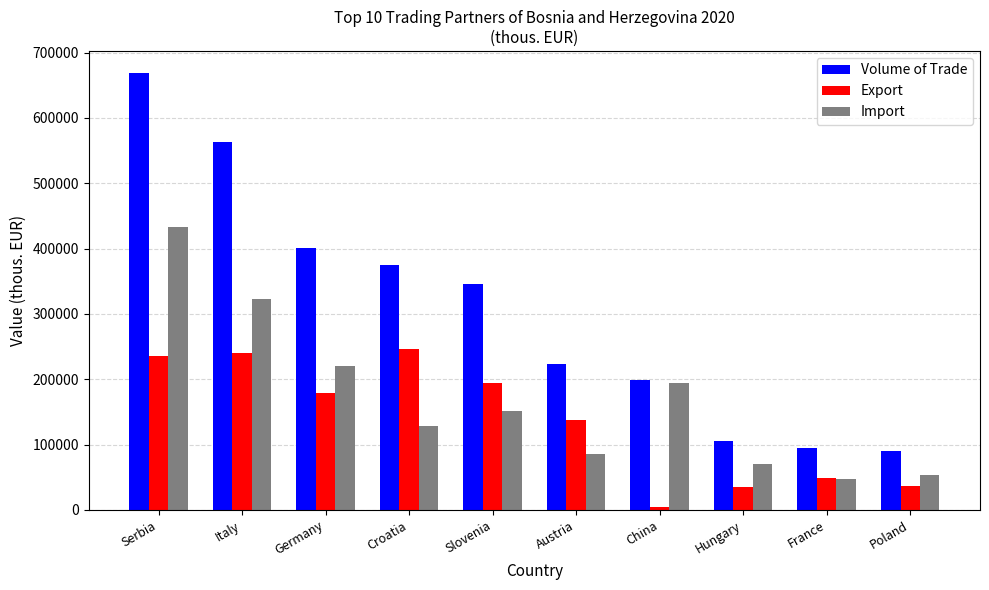

Which series has the widest spread of values?

Volume of Trade